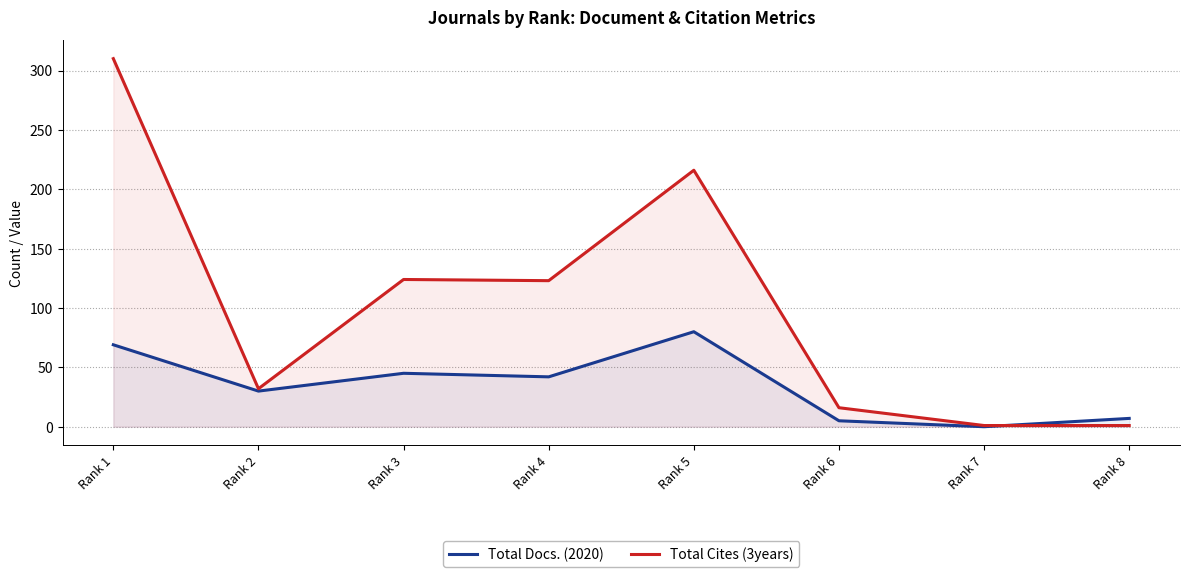

Reading right to left, list all the values displayed in this chart.

Total Docs. (2020): 7	0	5	80	42	45	30	69
Total Cites (3years): 1	1	16	216	123	124	32	310